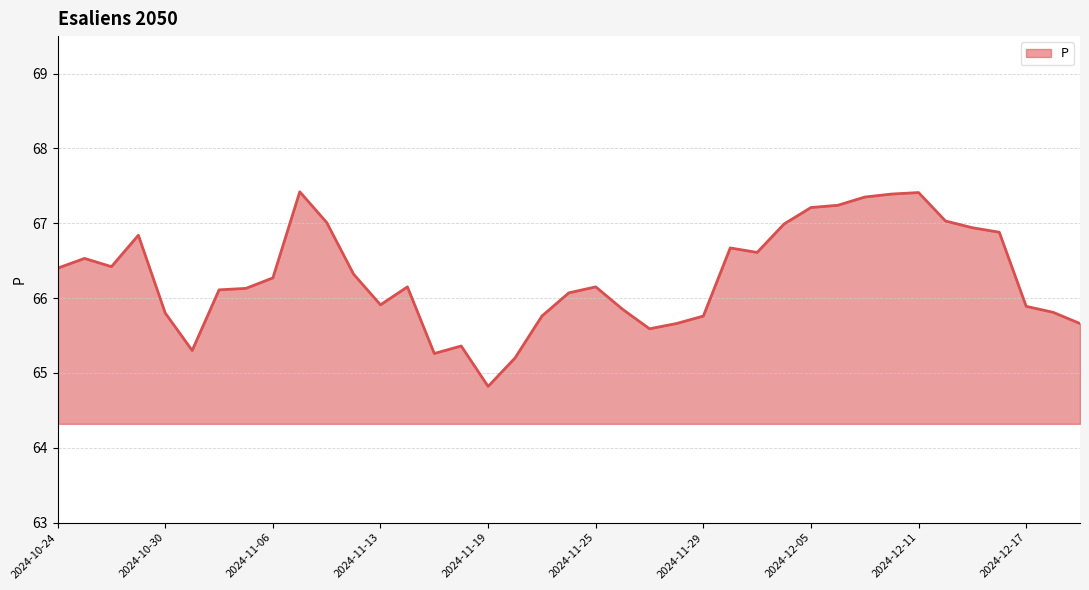

What is the difference between the maximum and minimum values?

2.6